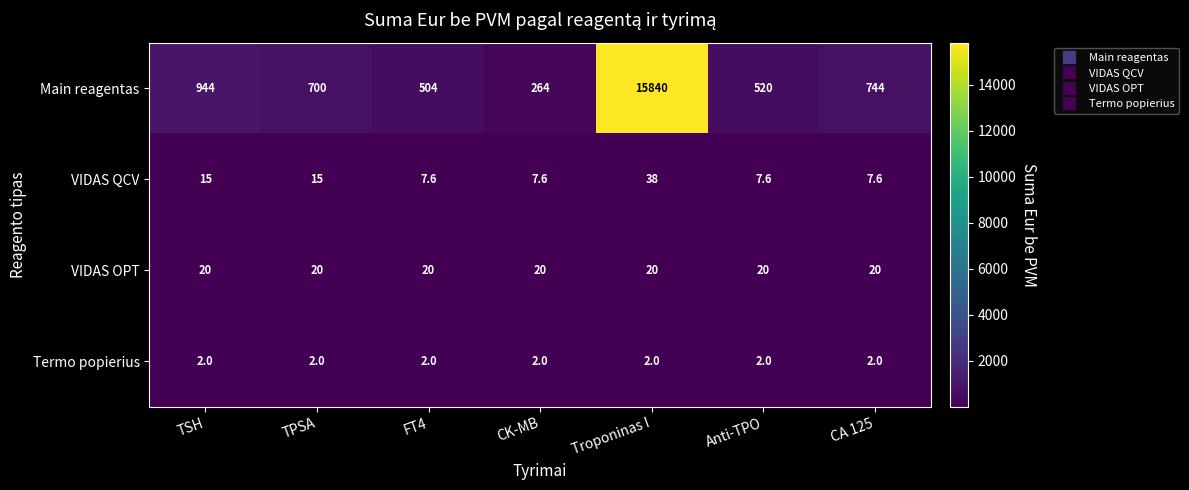

What is the lowest value of the Main reagentas series?

264.0